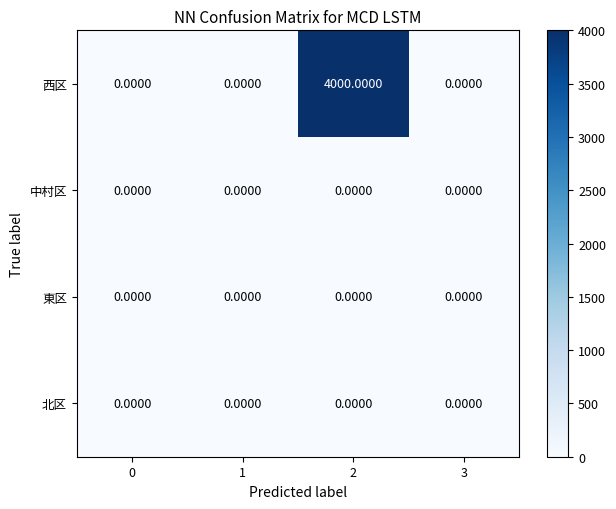

What is the sum of the 西区 values at 2 and 1?

4000